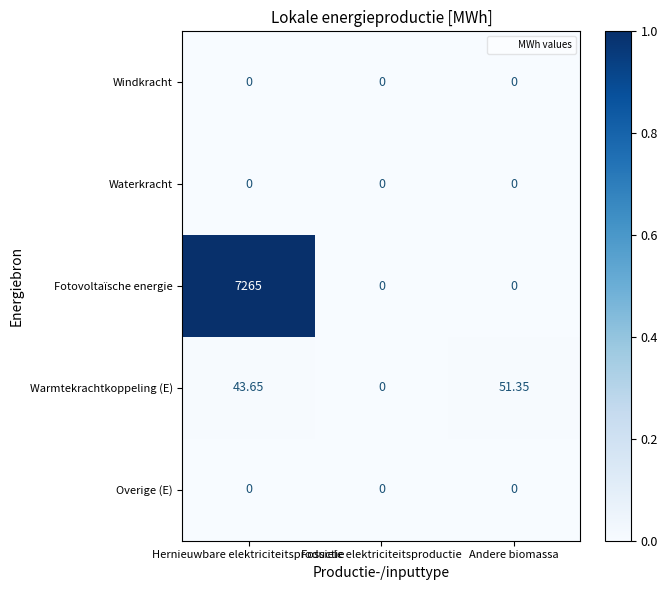

Count the number of categories in the chart.

3